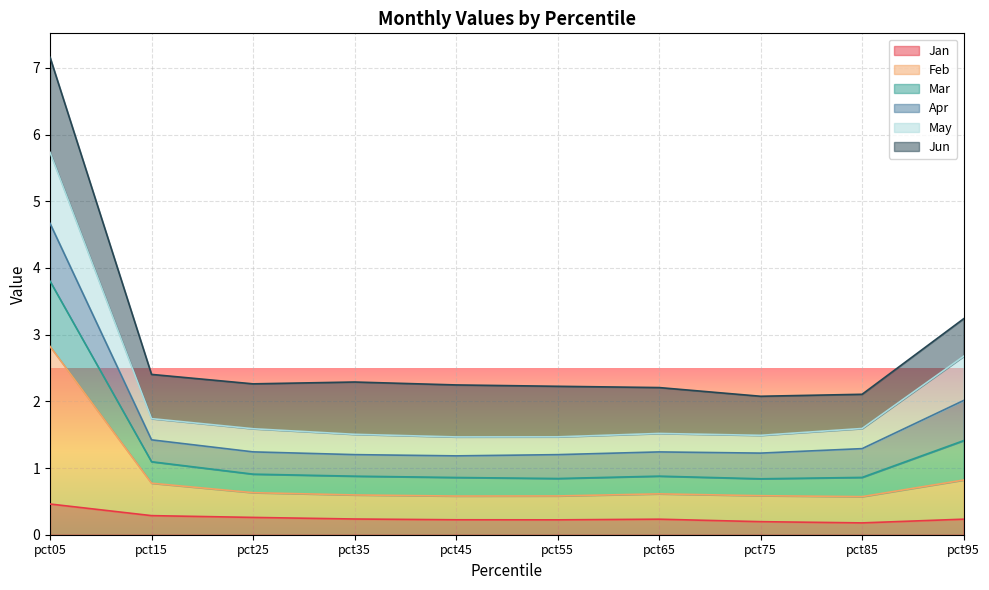

True or false: Jan and Mar cross at least once.

False